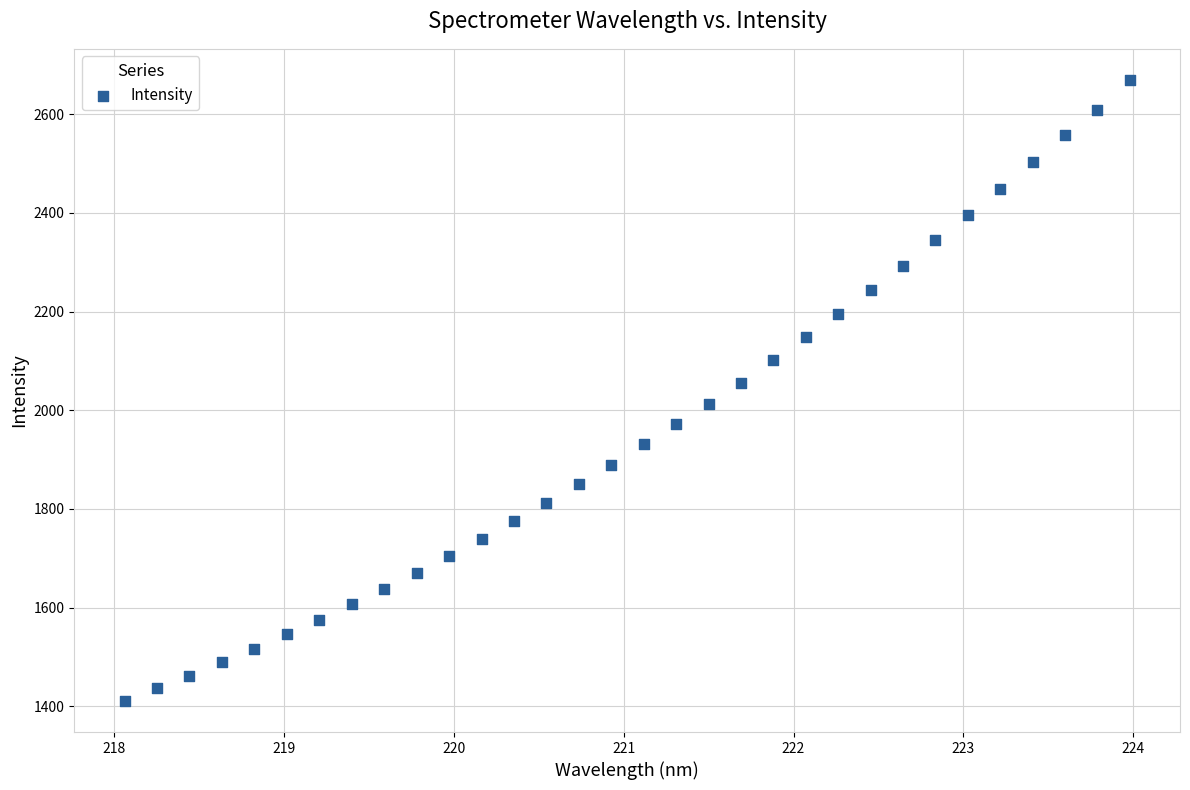

What is the range of X values (max minus min)?

5.9